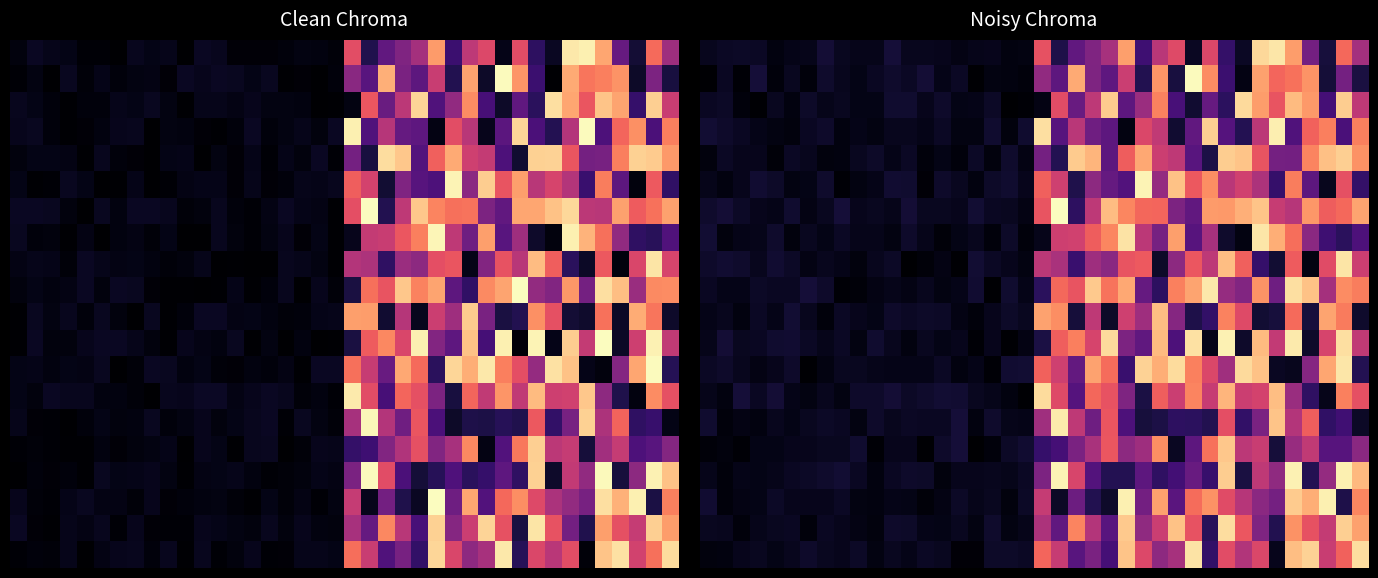

How many categories are shown in the chart?

40